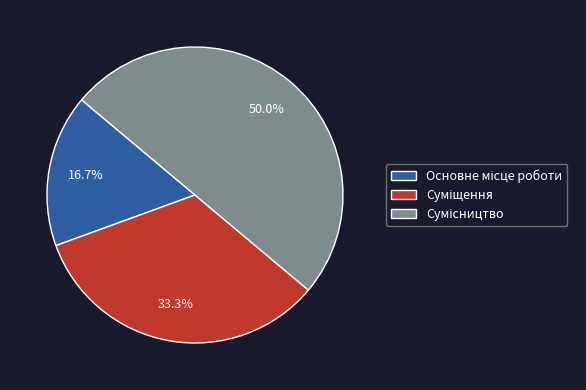

To the nearest percent, what percentage of the pie is Суміщення?

33%